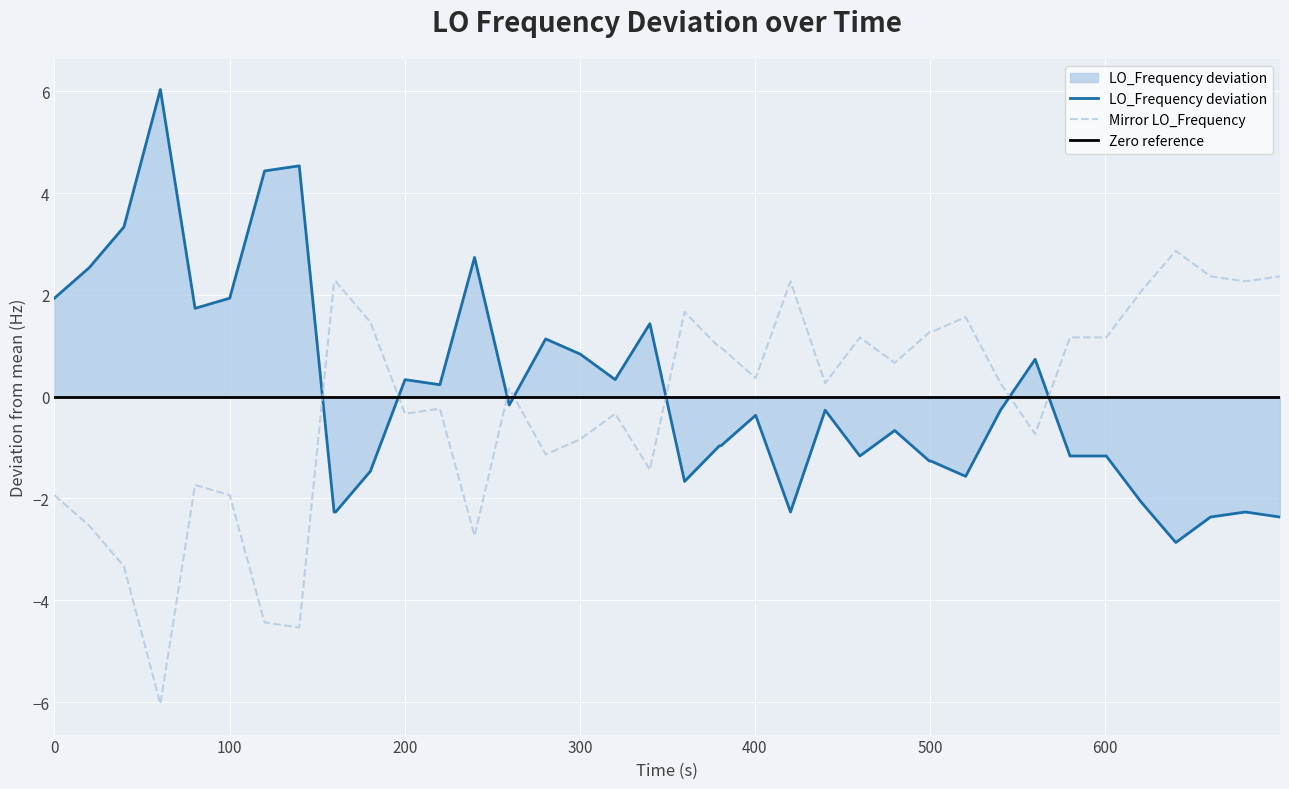

True or false: LO_Frequency deviation and Mirror LO_Frequency cross at least once.

True